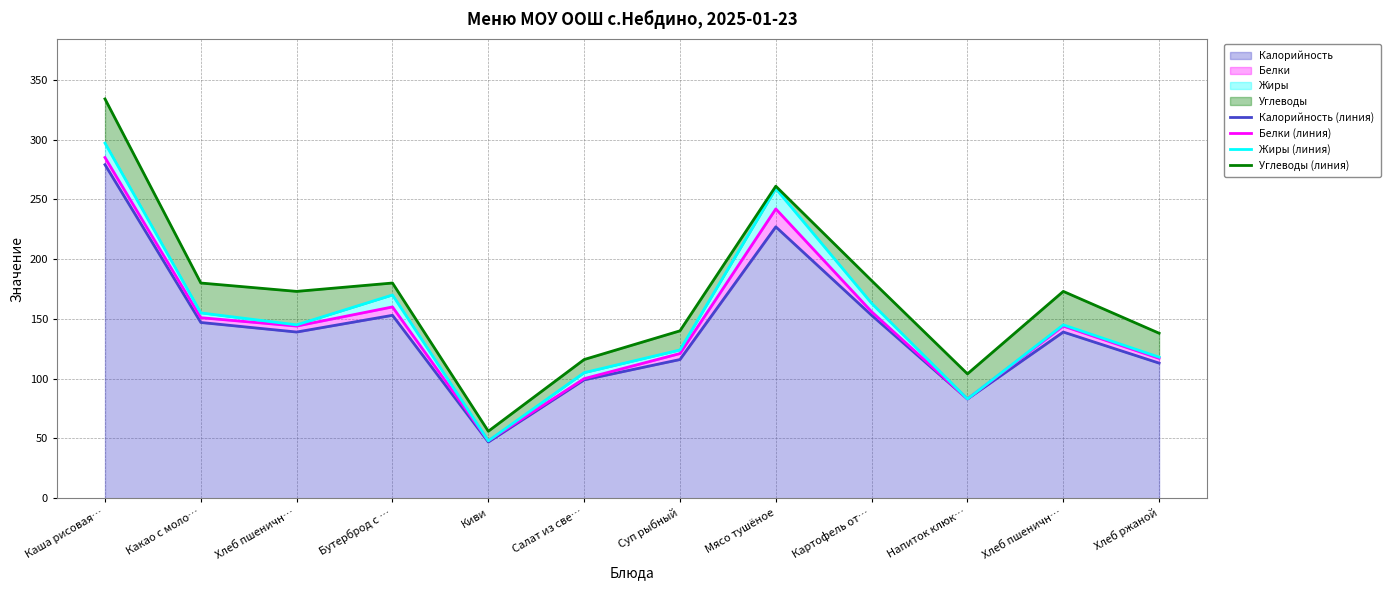

At which category does the chart reach its minimum across all series?

Киви